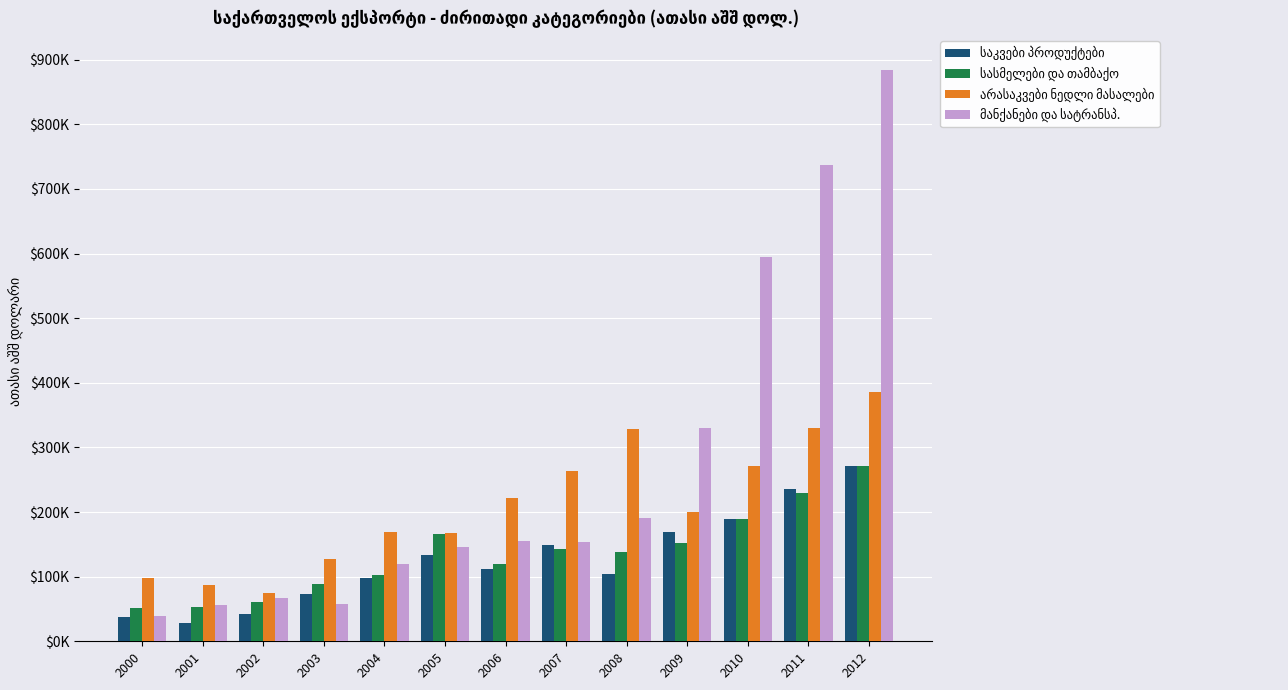

Reading left to right, extract all data points from this chart.

საკვები პროდუქტები: 38221.4	27563.4	41751.6	73079.2	97596.1	134286.0	112577.0	149760.8	103775.6	168450.9	189417.5	236352.9	271049.4
სასმელები და თამბაქო: 51908.2	53276.2	61189.2	89213.8	102422.0	165702.4	119617.4	143204.5	138336.0	151827.5	188711.8	229788.4	270968.5
არასაკვები ნედლი მასალები: 98261.3	86990.9	74005.4	126889.8	169845.5	167169.9	222216.8	263278.6	329264.5	199705.1	271935.7	330139.2	386028.9
მანქანები და სატრანსპ.: 38640.7	56215.5	66403.8	57019.6	119896.0	146357.9	155132.8	153202.7	191076.1	329813.2	594741.1	736349.1	884706.8